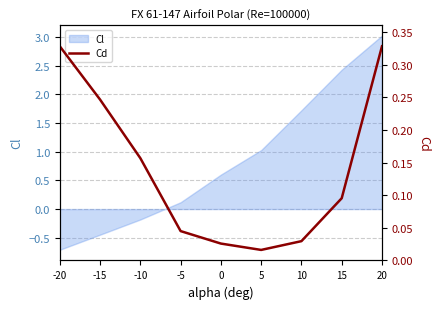

What is the maximum value for Cl?

3.0